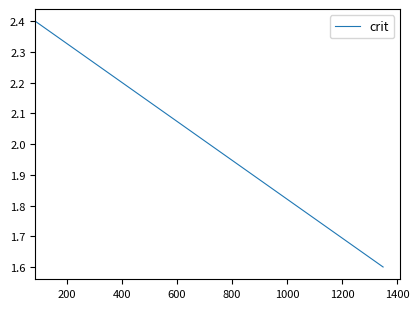

What is the smallest value displayed?

1.6